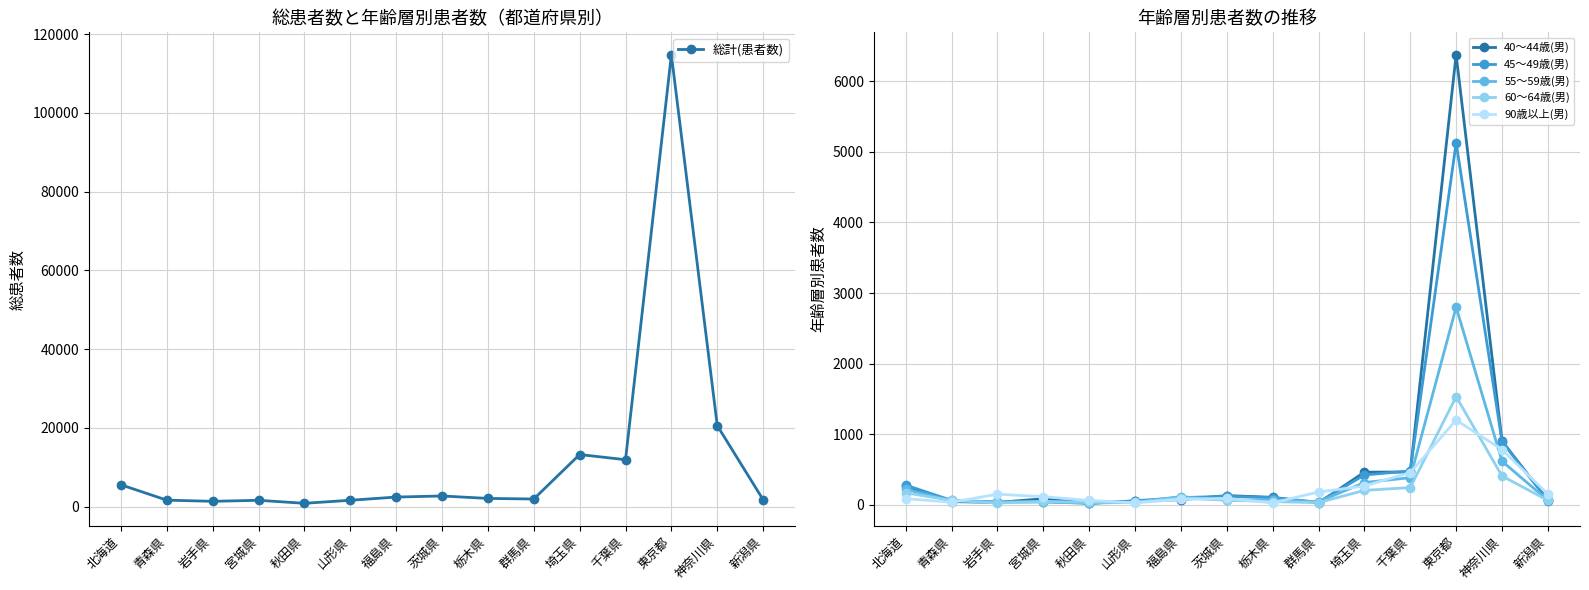

What is the label of the 8th point from the right?

茨城県